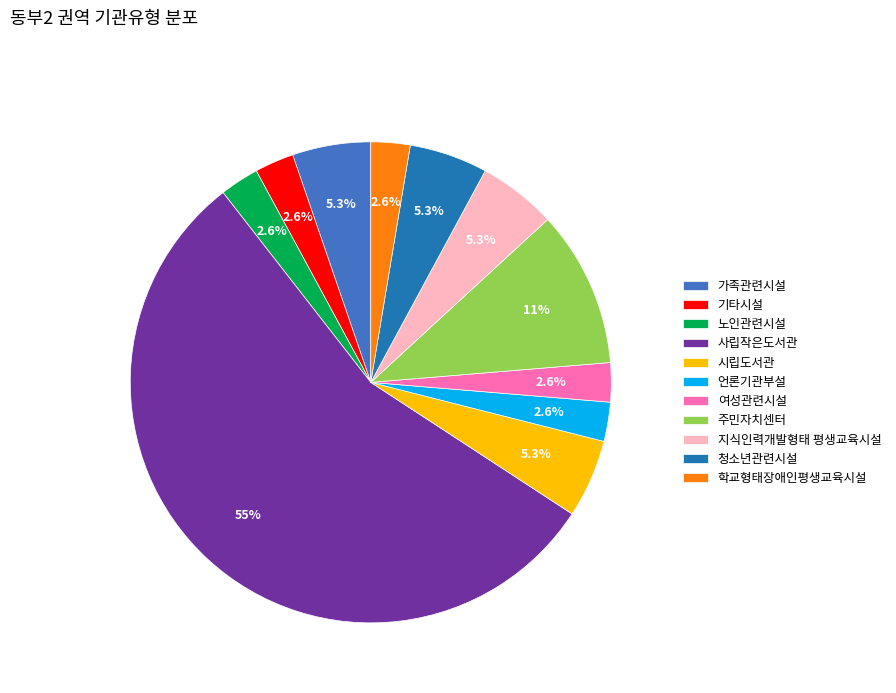

How much of the chart is everything except 시립도서관?

94.7%